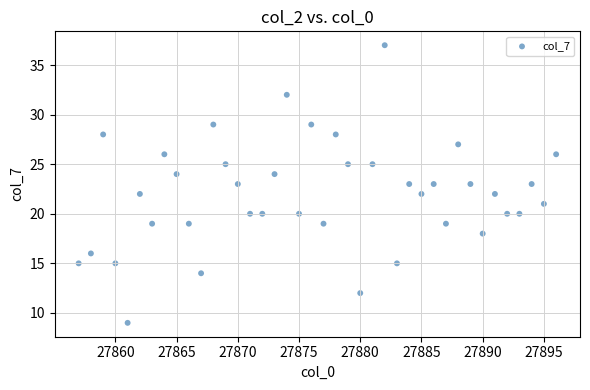

What is the range of X values (max minus min)?

39